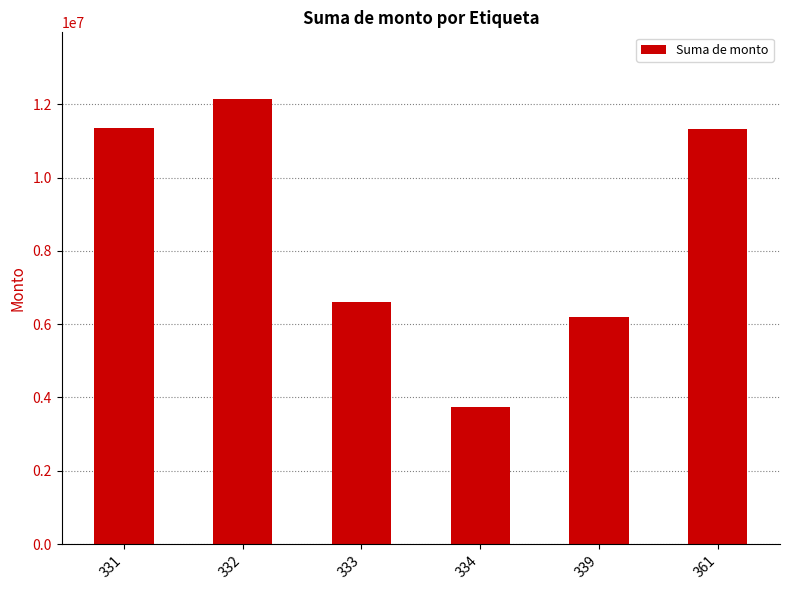

Which label corresponds to the largest value in the chart?

332